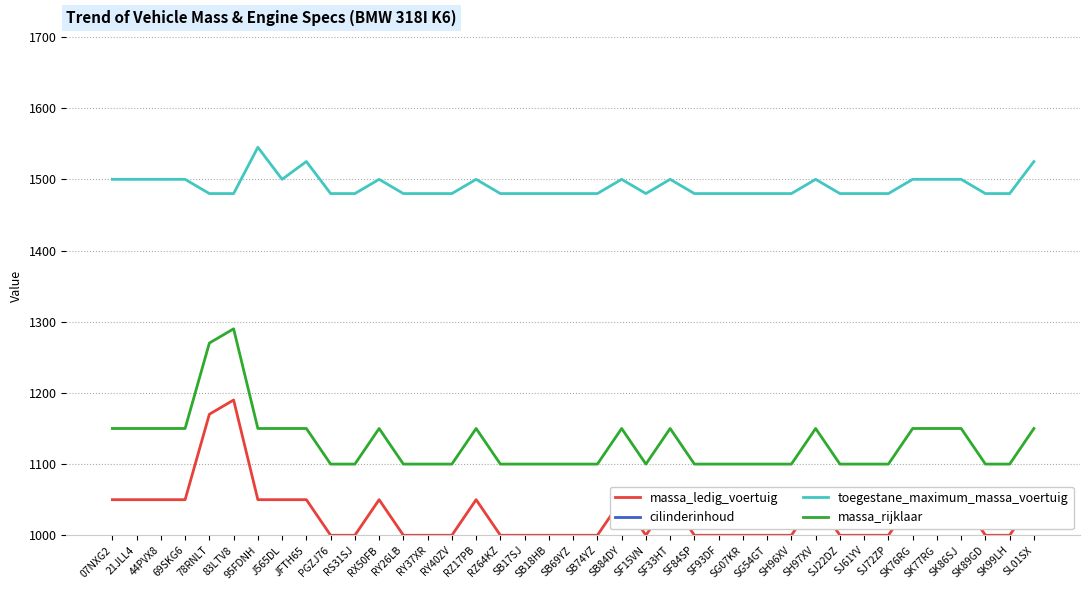

At which category does the chart reach its peak across all series?

83LTV8